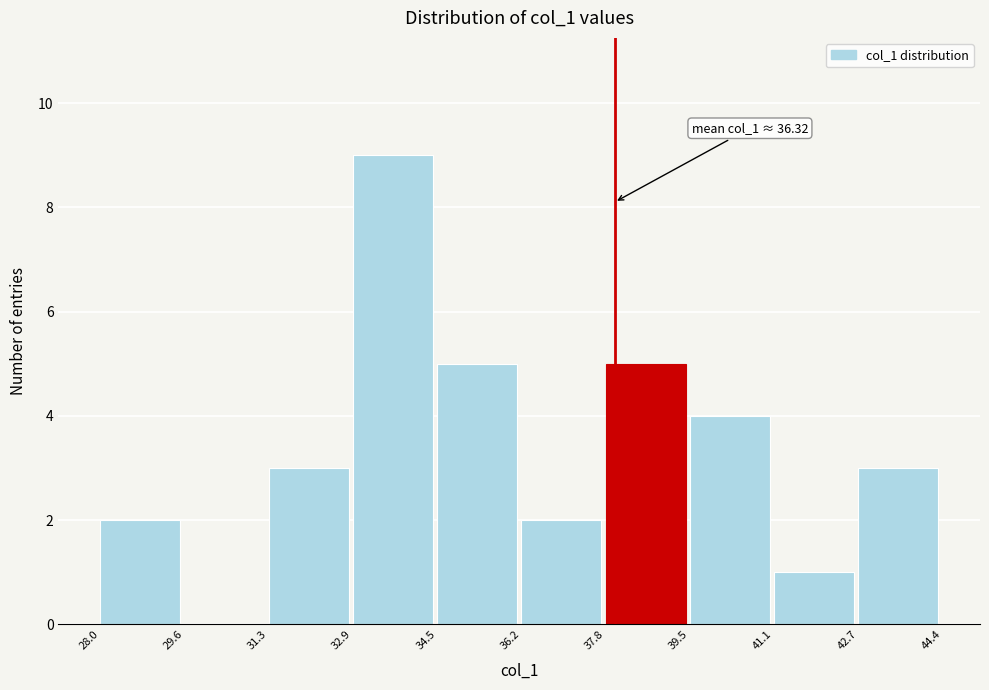

Over which range of the x-axis is the bar tallest?

32.9 to 34.5